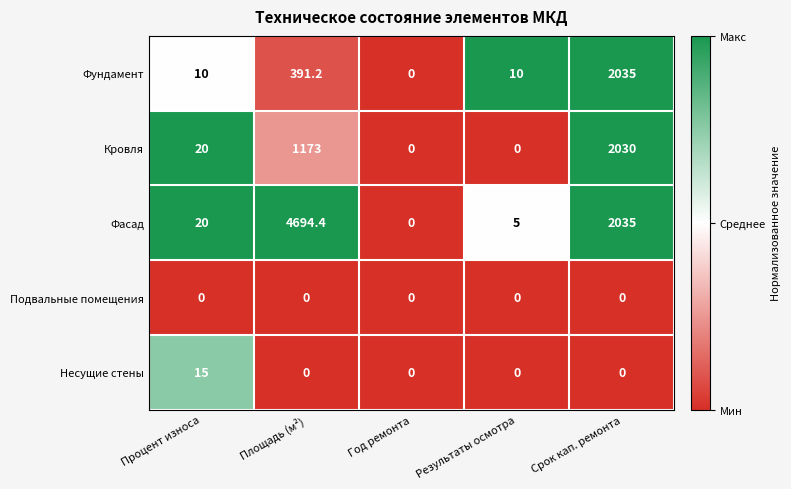

The value of Подвальные помещения at Площадь (м²) is 0.0. True or false?

True